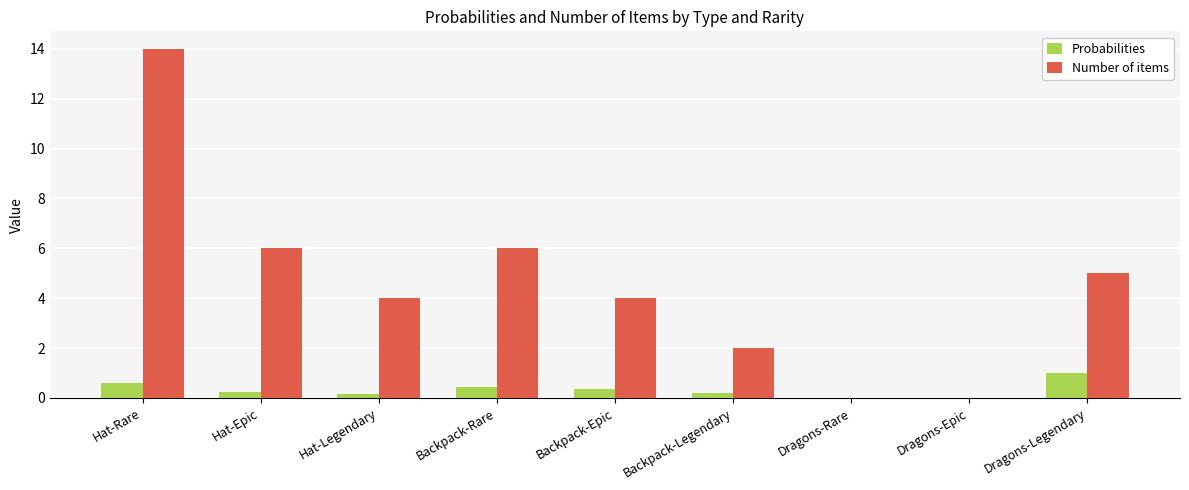

What is the total value across all series at Dragons-Legendary?

6.0